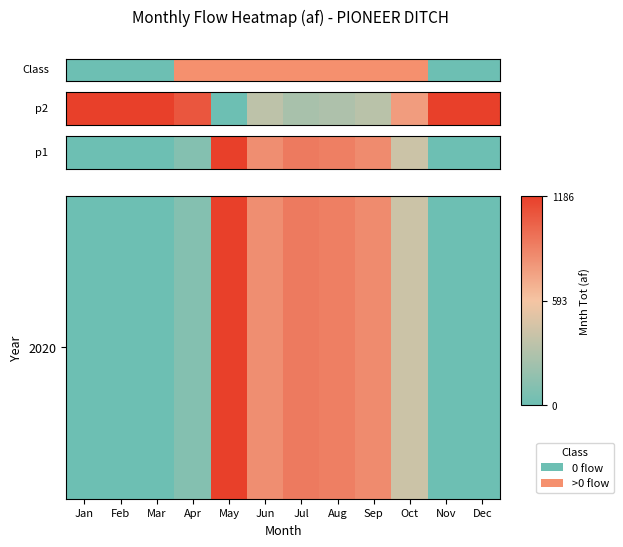

Which category has the lowest value across all series?

Jan